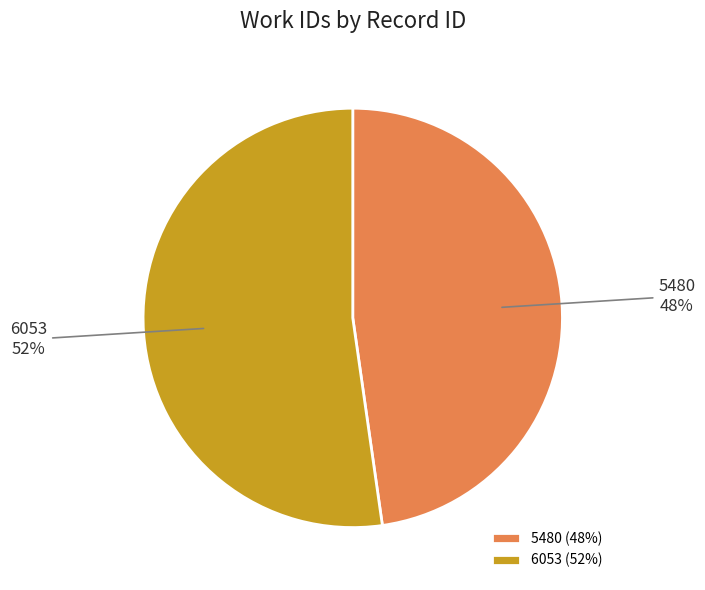

To the nearest percent, what is the average slice percentage?

50%